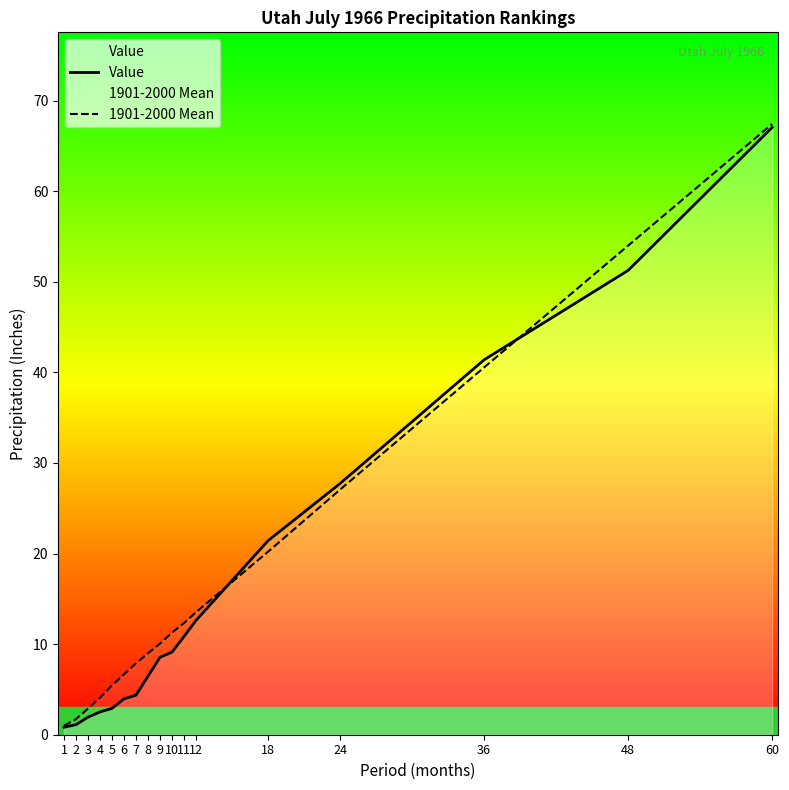

Reading right to left, what are all the values shown in this chart?

Value: 60=67.0	48=51.3	36=41.4	24=27.7	18=21.4	12=12.6	11=10.8	10=9.1	9=8.6	8=6.5	7=4.4	6=4.0	5=2.9	4=2.5	3=1.9	2=1.1	1=0.8
1901-2000 Mean: 60=67.4	48=54.0	36=40.5	24=27.1	18=20.2	12=13.5	11=12.3	10=11.3	9=10.1	8=9.0	7=7.9	6=6.7	5=5.5	4=4.1	3=2.9	2=1.7	1=1.0